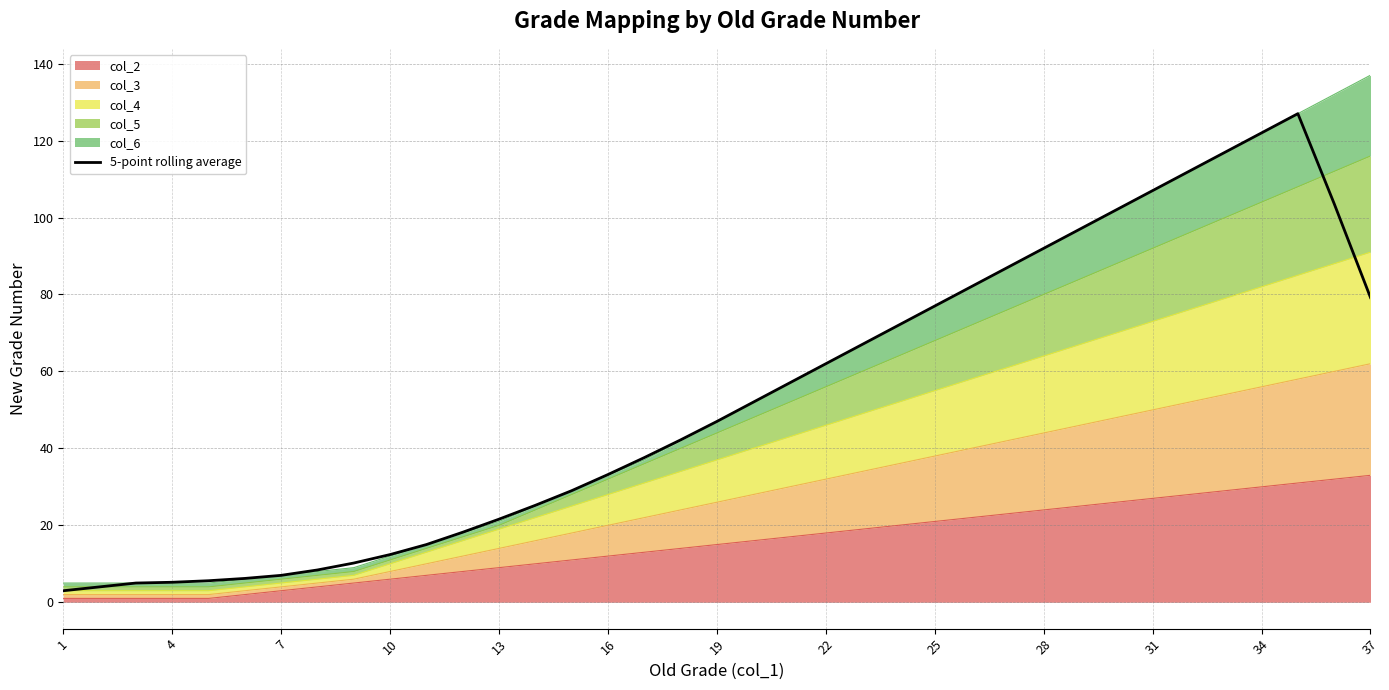

Approximately how many times larger is the value at 34 compared to 7?

25.4